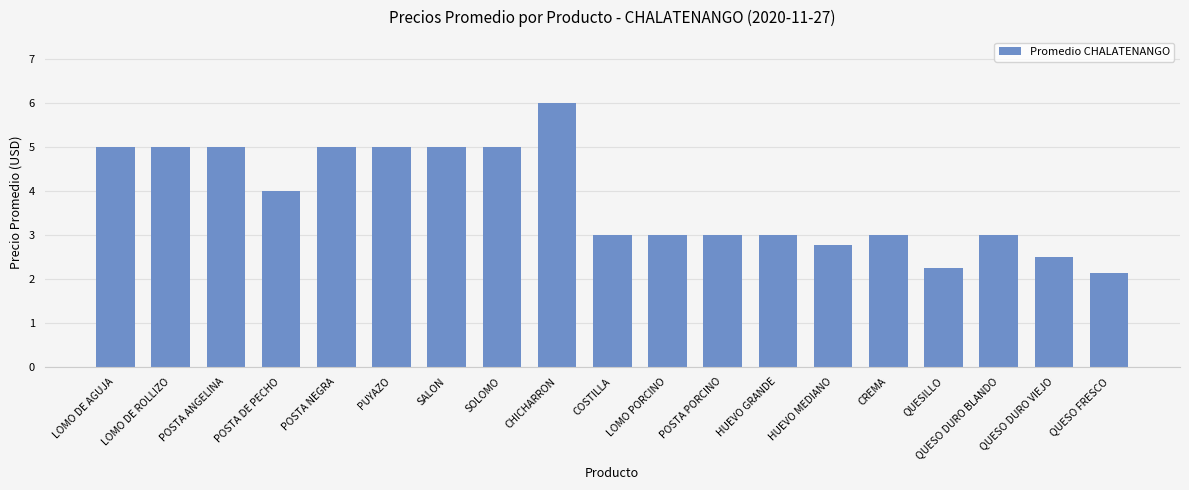

Which category has the highest value across all series?

CHICHARRON